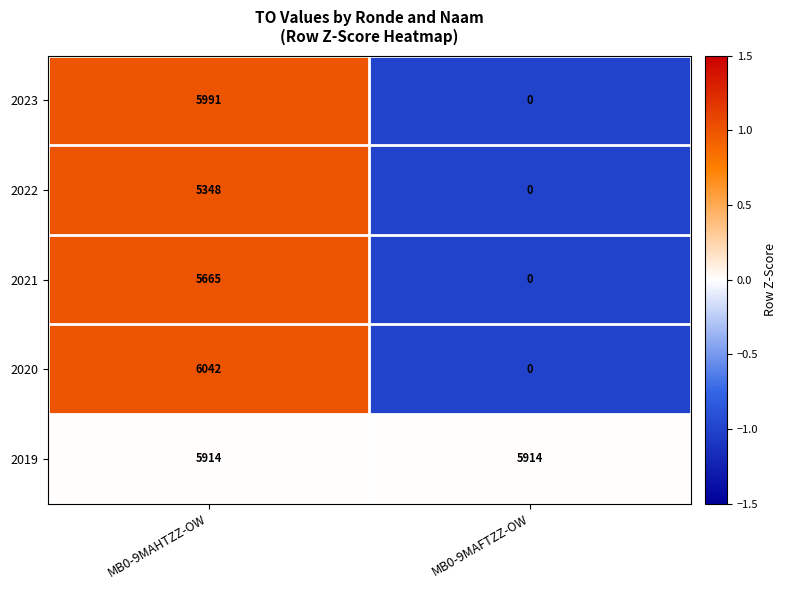

What is the sum of all 2022 values?

5348